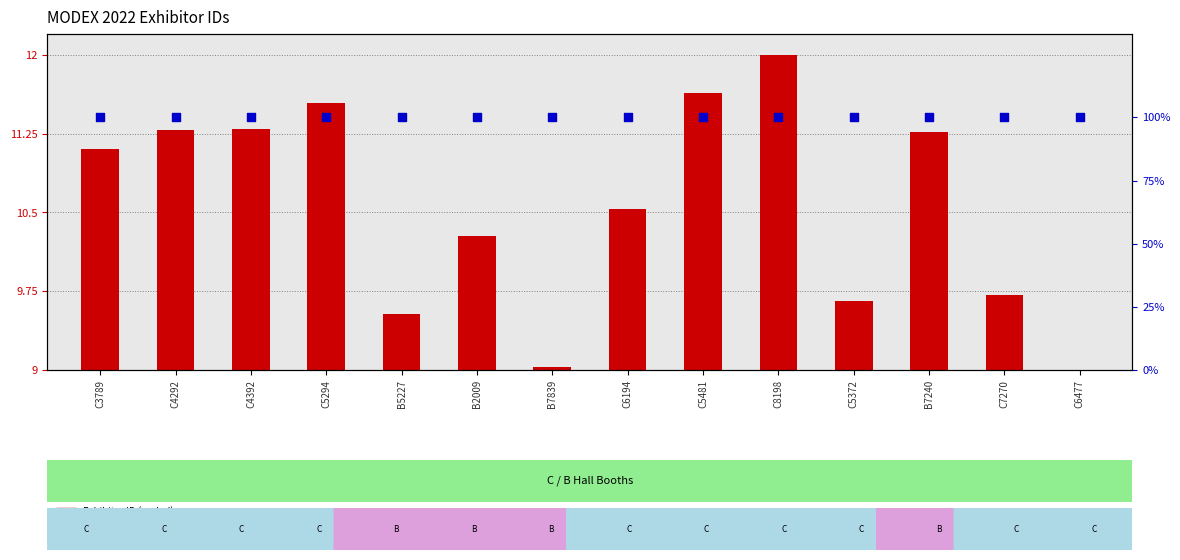

Which series has the largest total across all categories?

percentile rank within the sample